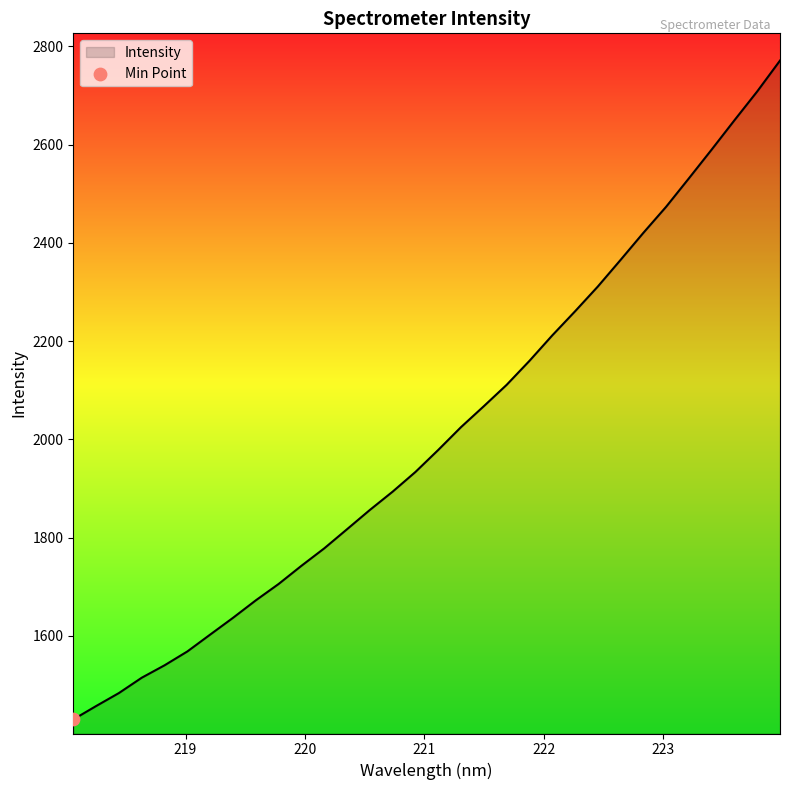

What is the difference between the maximum and minimum values?

1341.1